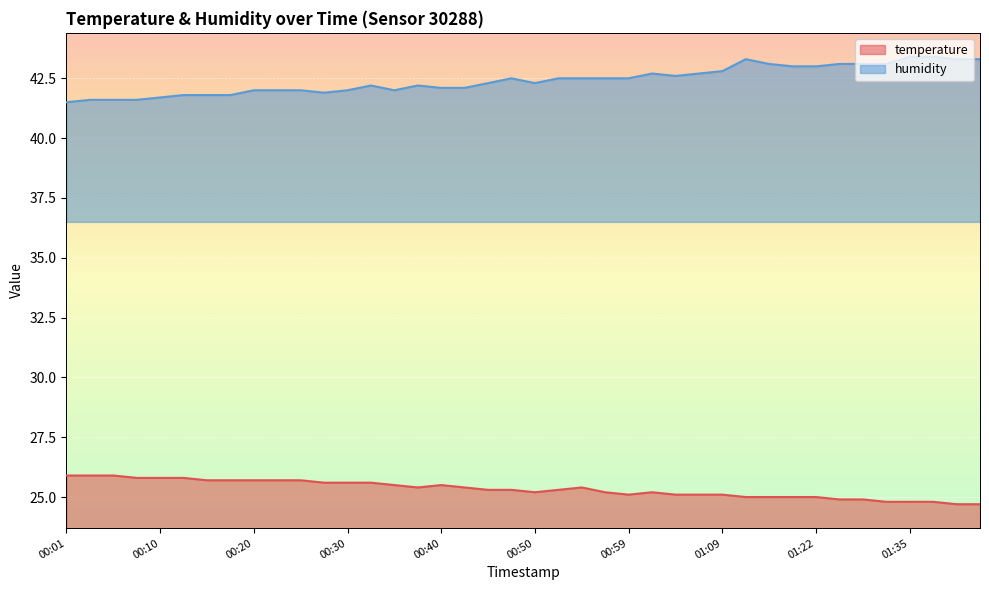

What is the greatest value displayed?

43.4